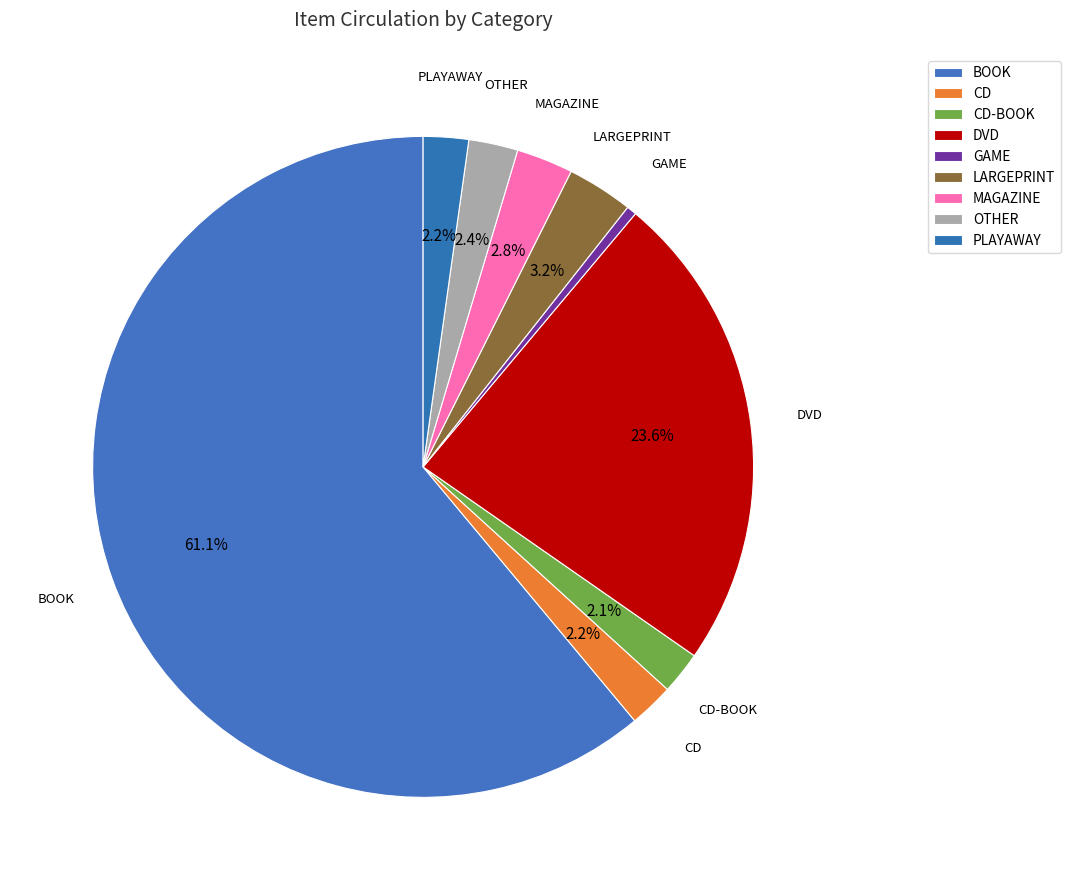

Count the number of slices in the pie.

9